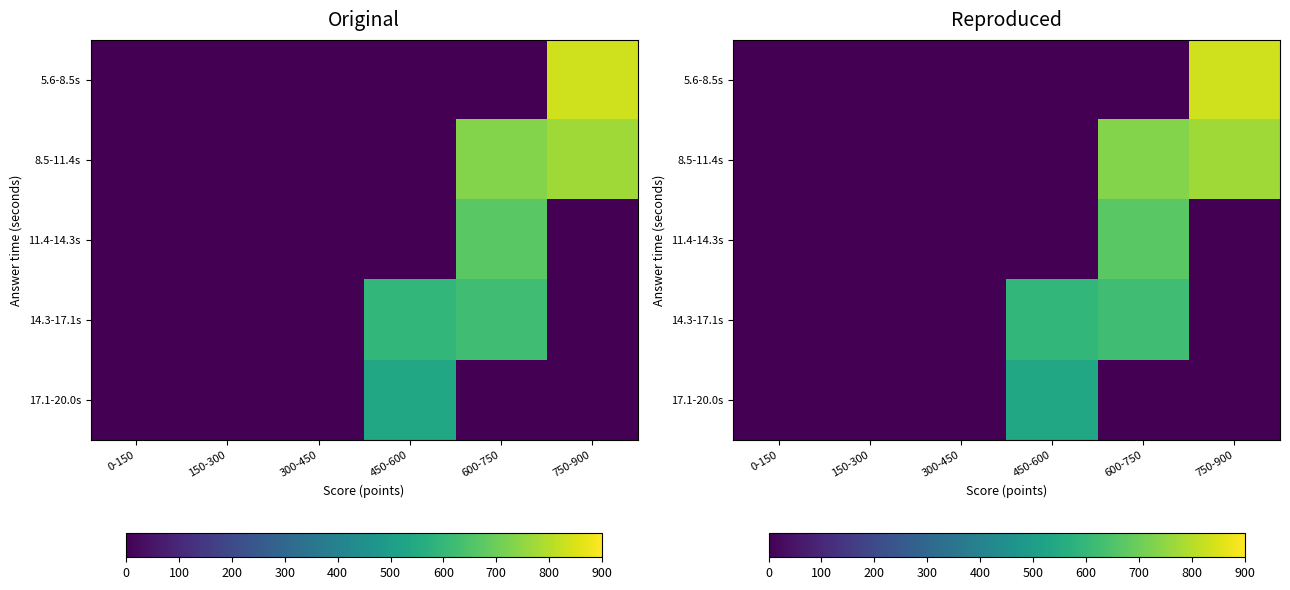

Count the number of data series in this chart.

5